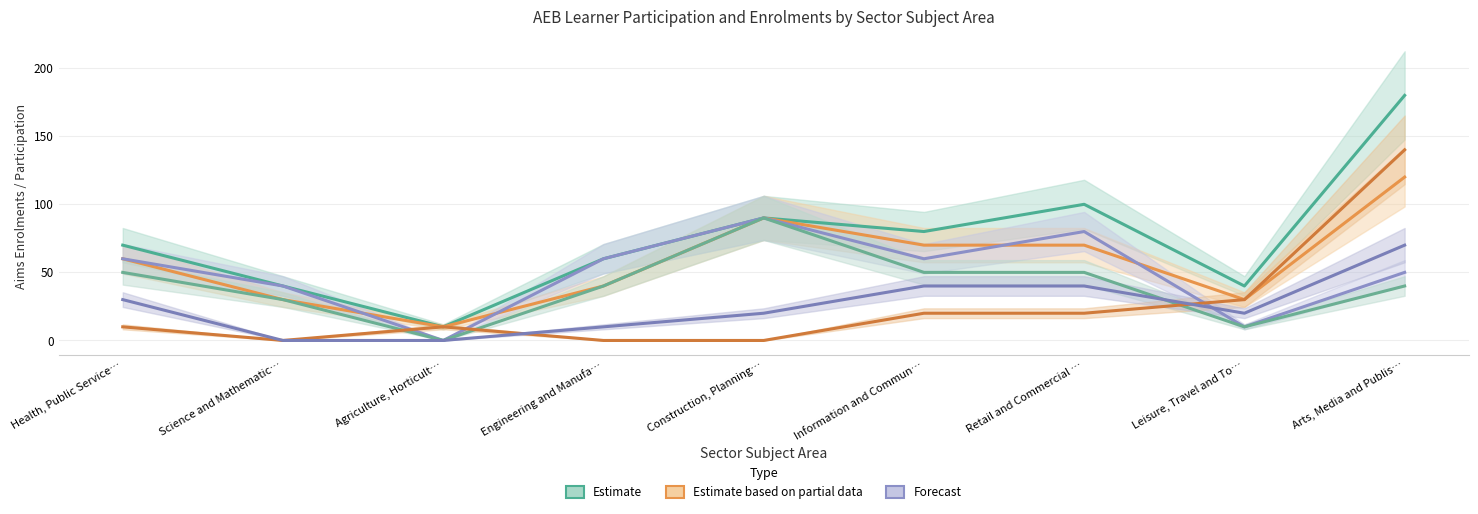

Count the number of data series in this chart.

3